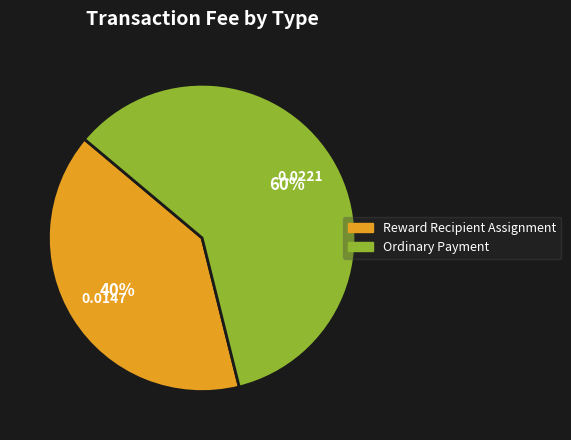

To the nearest percent, what is the difference between the Ordinary Payment and Reward Recipient Assignment slice percentages?

20%